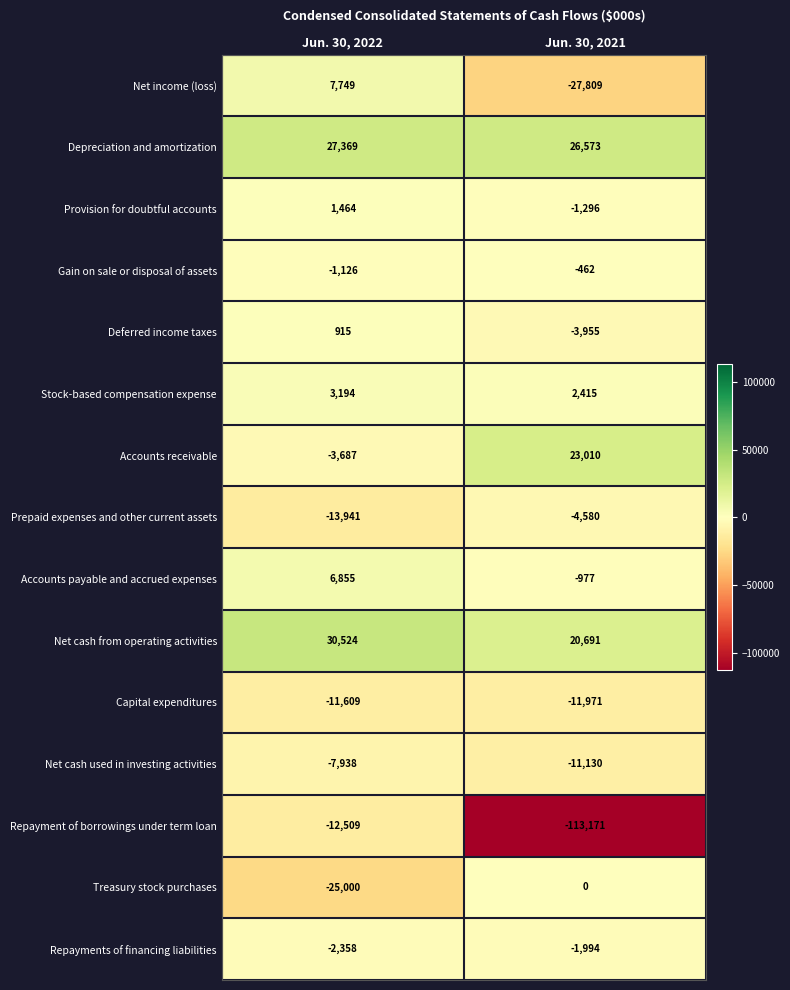

At which category is the sum across all series the highest?

Jun. 30, 2022